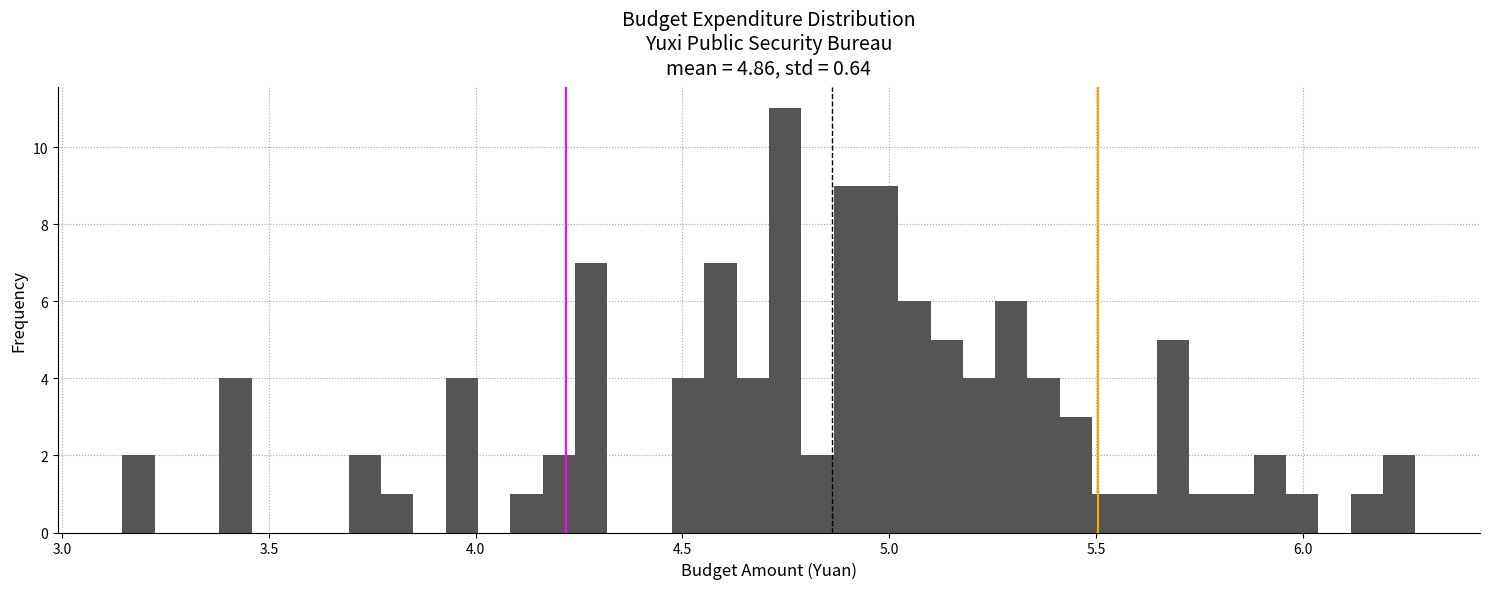

Read against the x-axis, roughly where is the centre of the tallest bar?

4.75